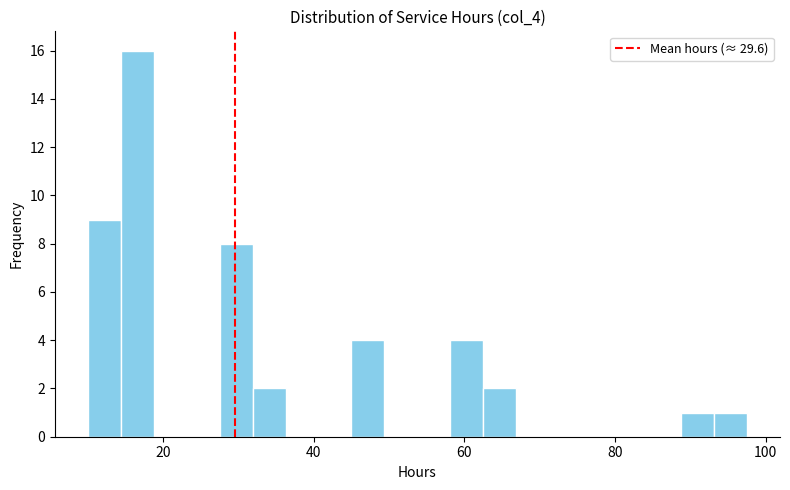

Read against the x-axis, roughly where is the centre of the tallest bar?

16